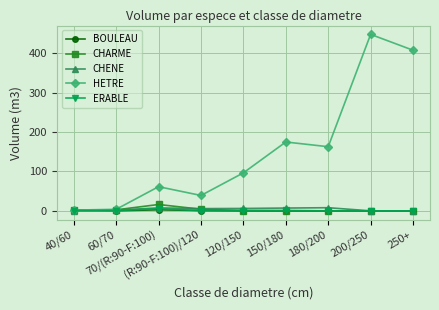

What is the label of the 7th point from the left?

180/200